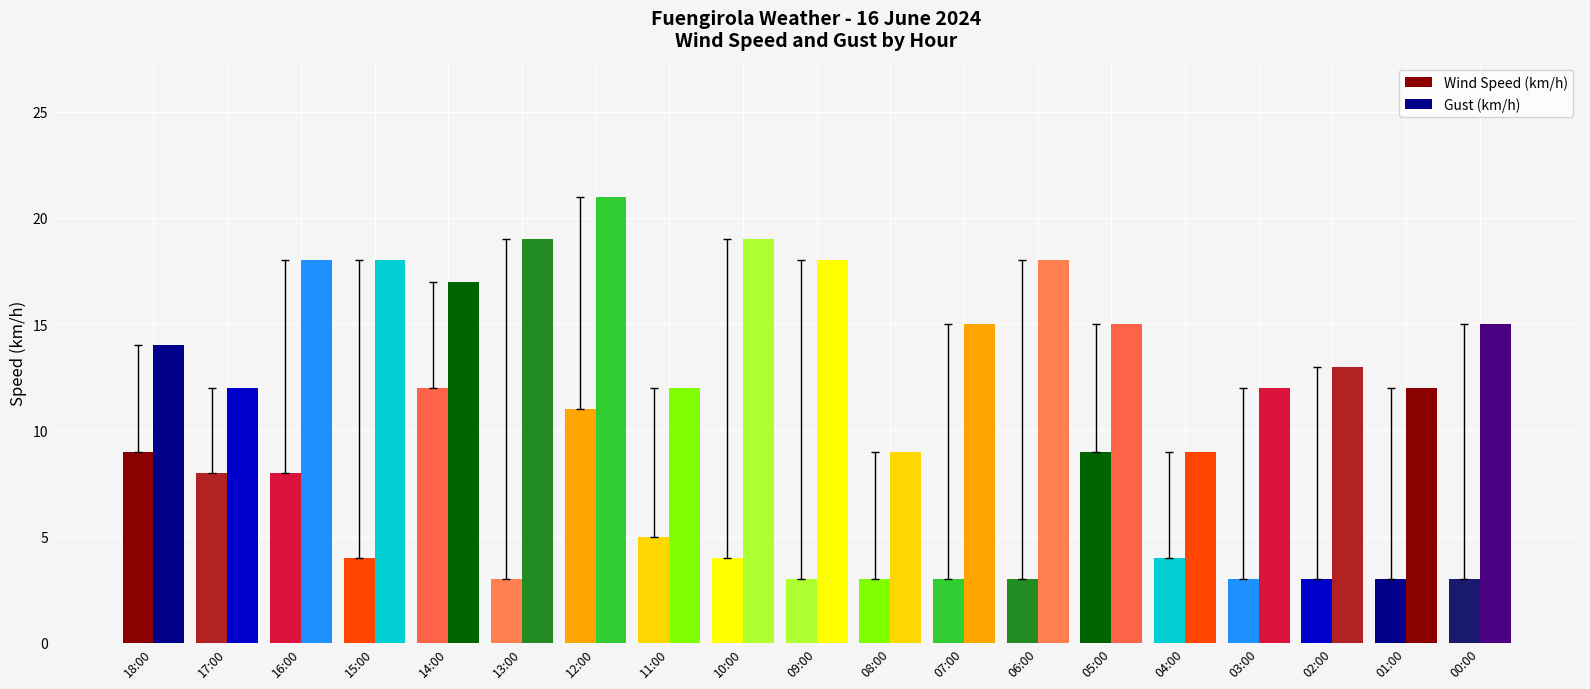

Does the chart contain any negative values?

No